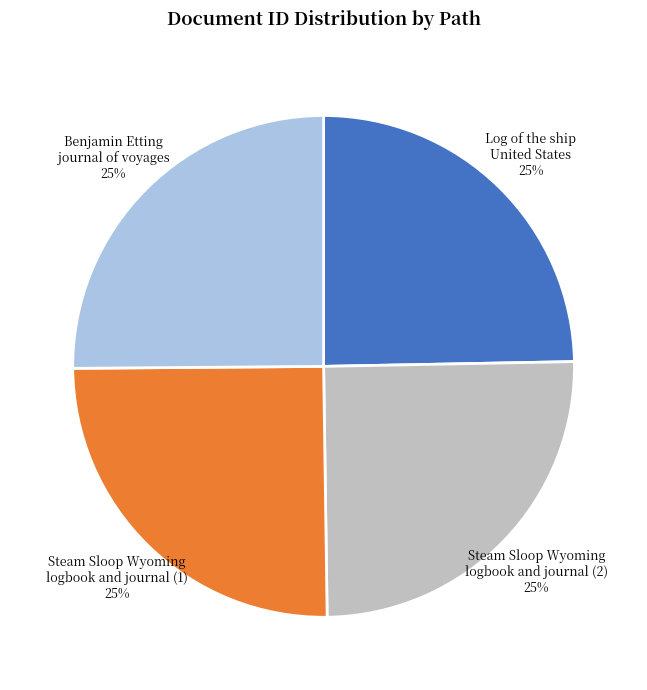

Is there a majority slice in this chart?

No